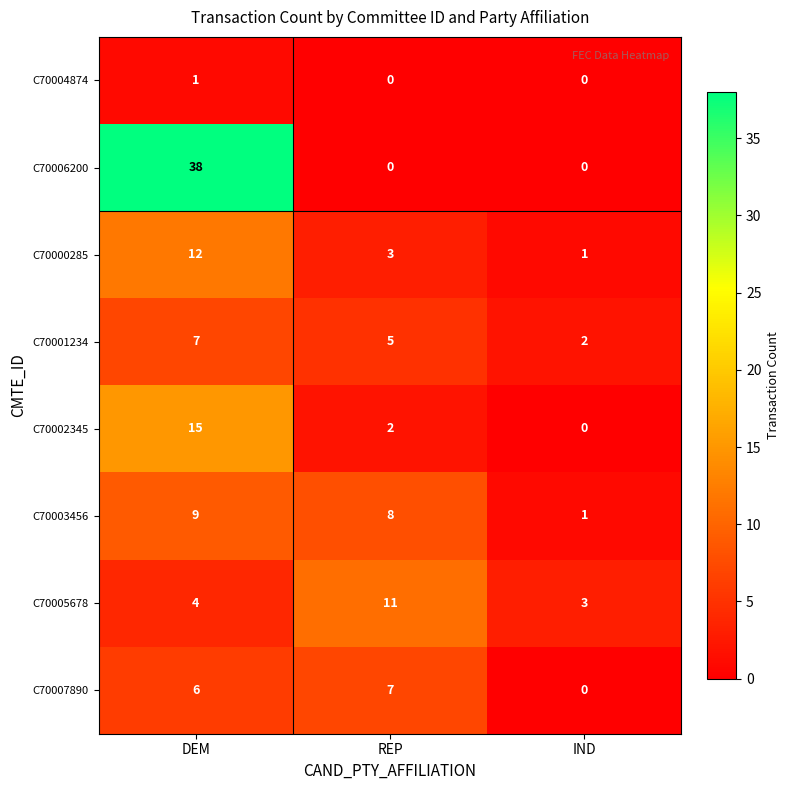

Which series has the widest spread of values?

C70006200